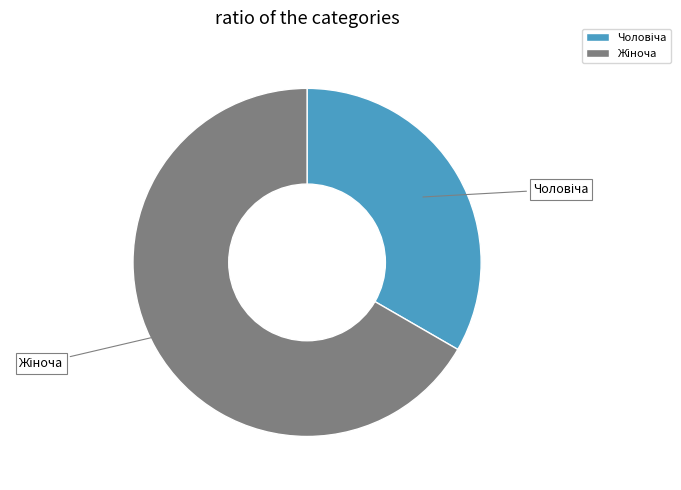

Is there a majority slice in this chart?

Yes